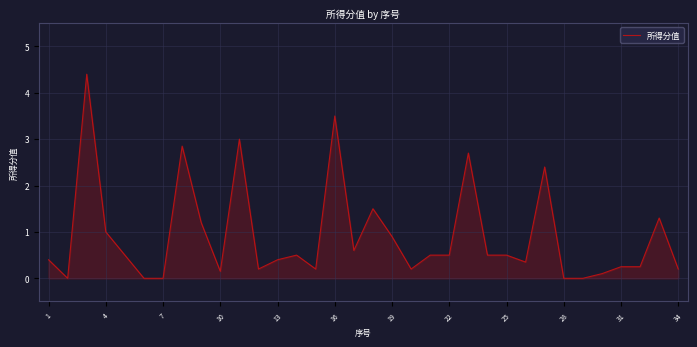

What is the difference between the maximum and minimum values?

4.4